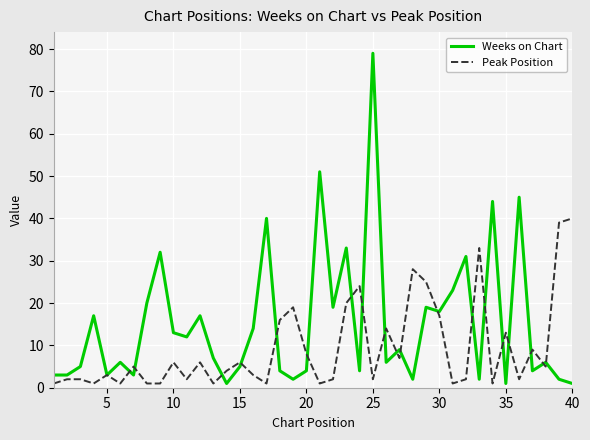

What is the greatest value displayed?

79